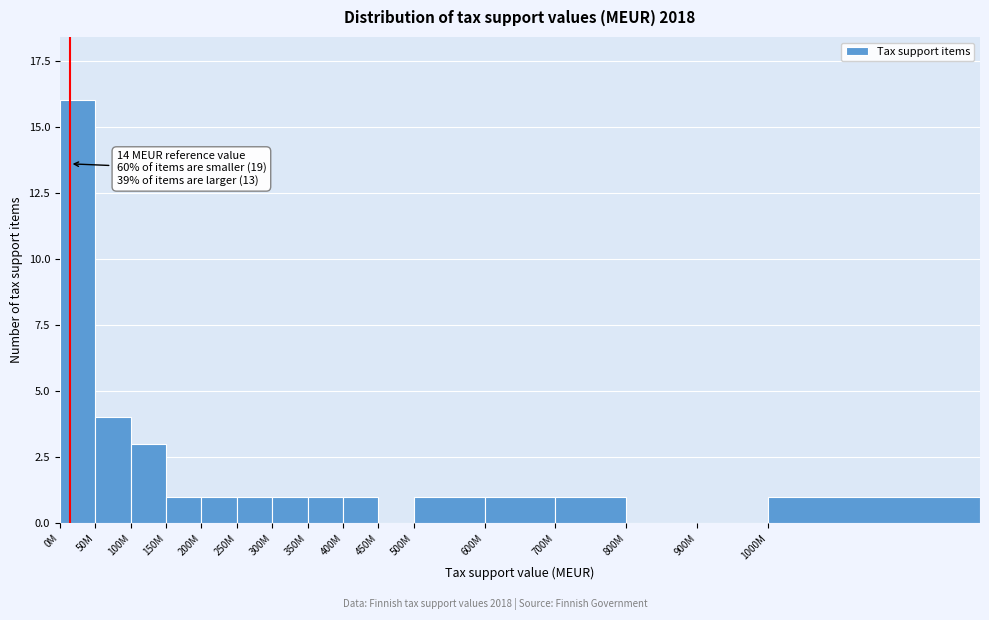

Reading right to left, transcribe all the data shown in this chart.

1000M=1	900M=0	800M=0	700M=1	600M=1	500M=1	450M=0	400M=1	350M=1	300M=1	250M=1	200M=1	150M=1	100M=3	50M=4	0M=16